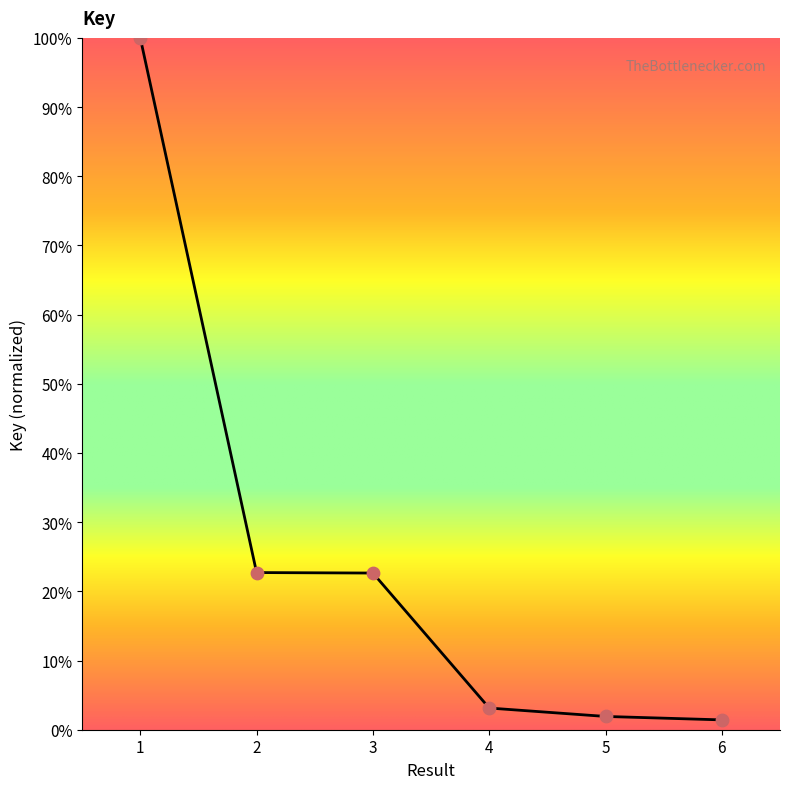

Approximately how many times larger is the value at 3 compared to 1?

0.2